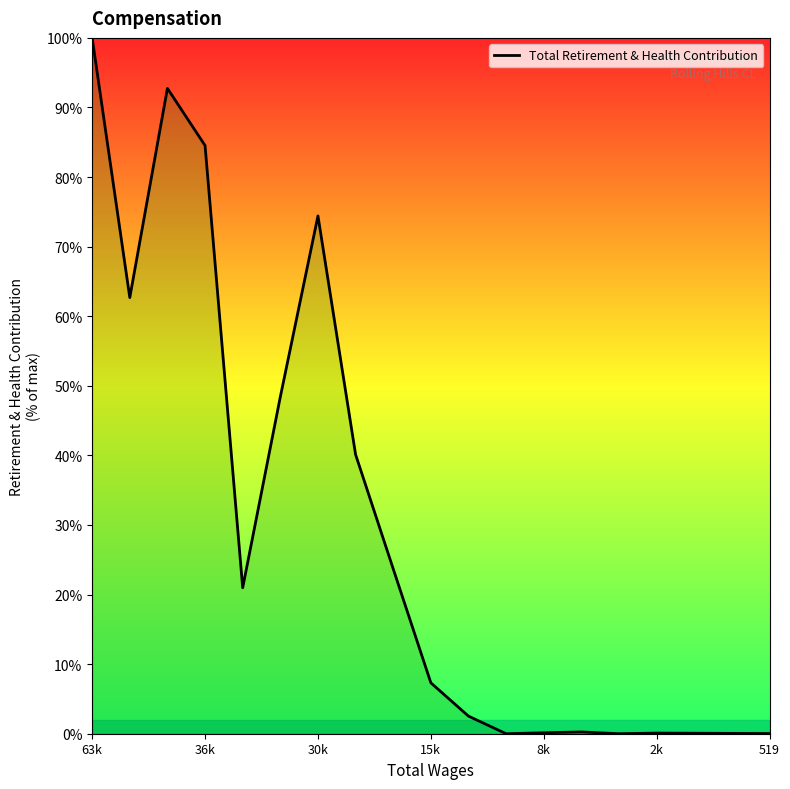

How many lines are shown in the chart?

1